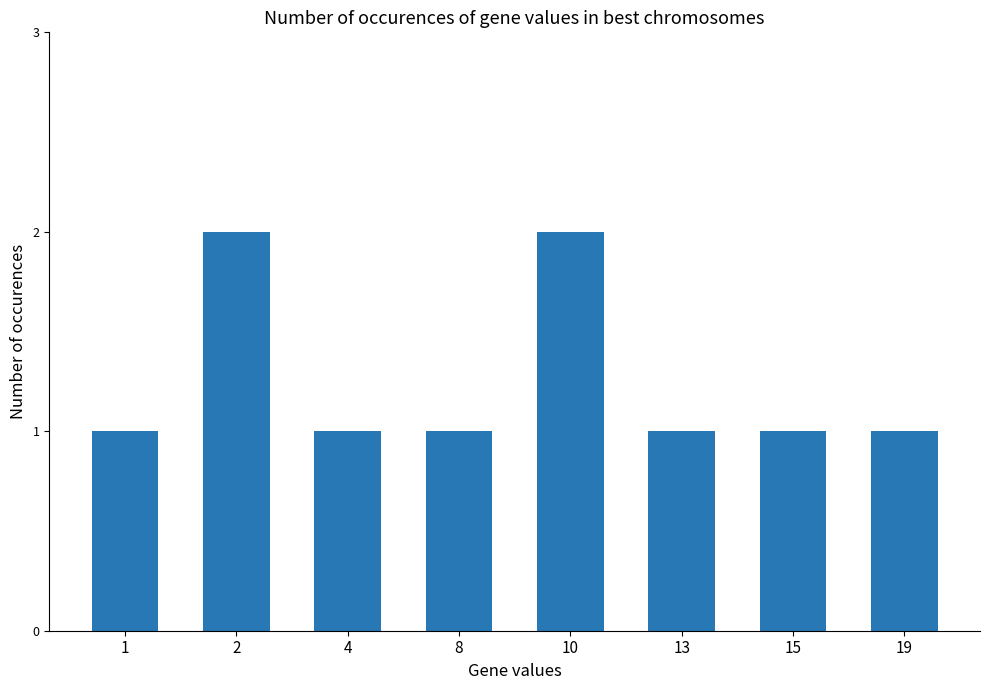

Does the chart contain any negative values?

No